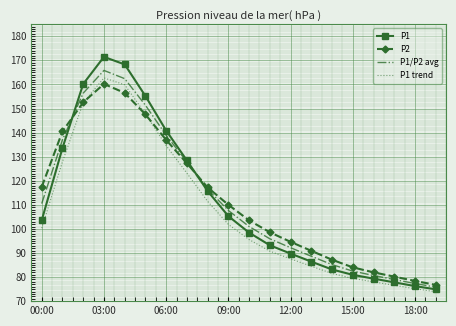

In P1, how many points are higher than both neighbors (excluding endpoints)?

1